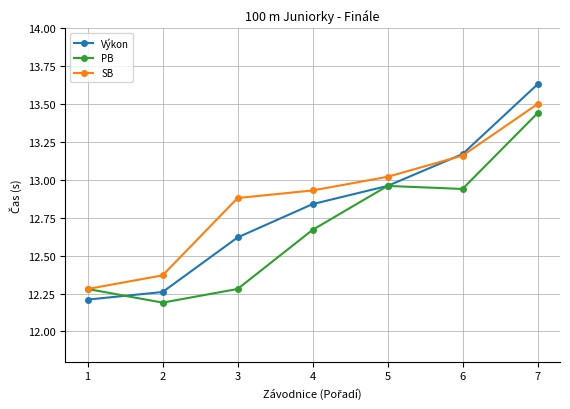

What is the value of the Výkon point at the 3rd from the left?

12.6